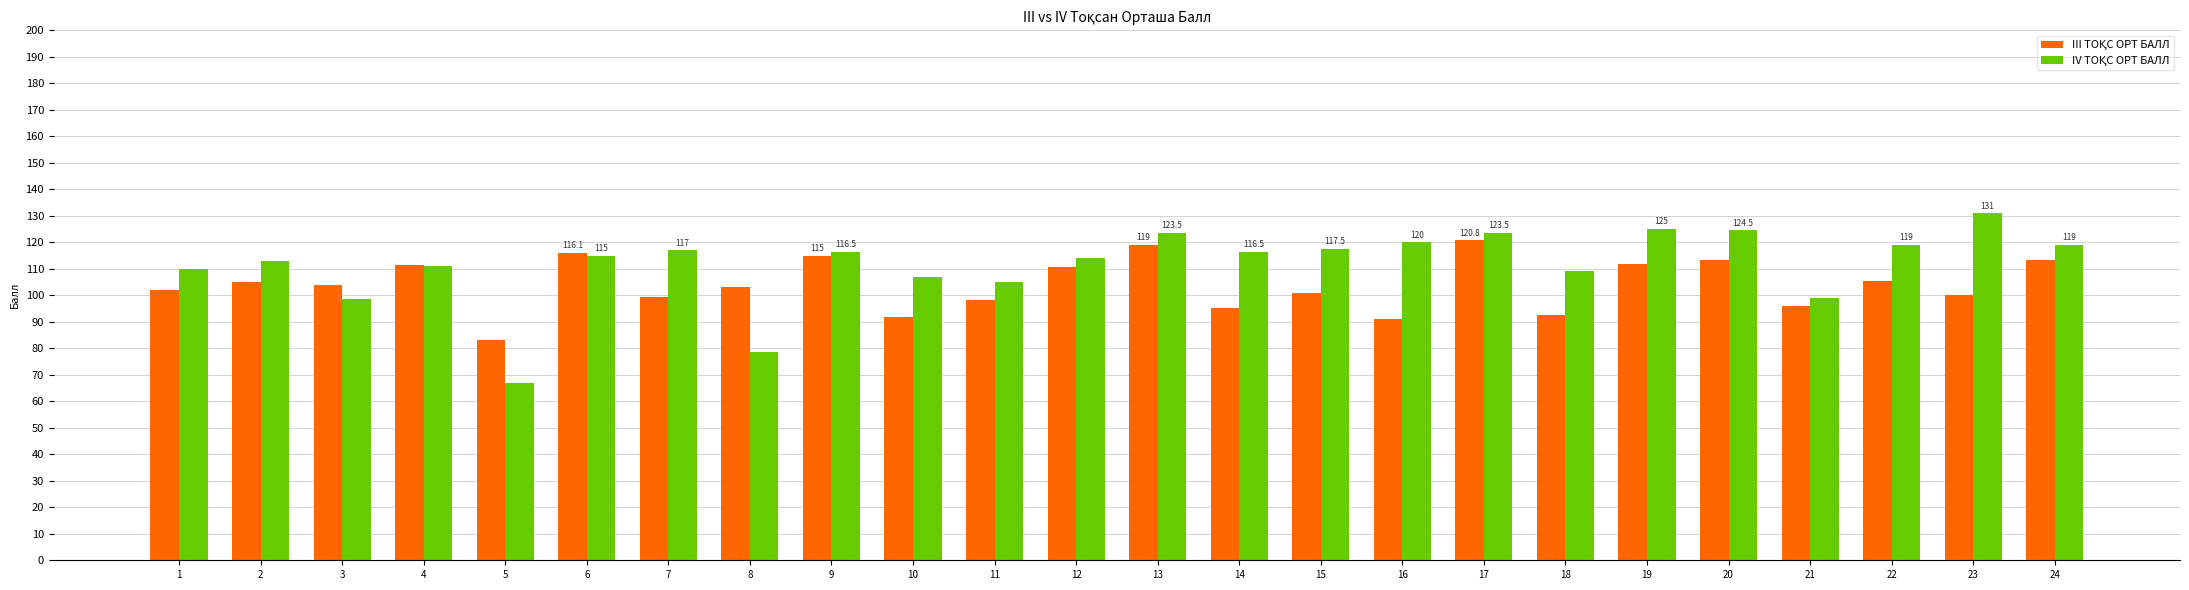

How many series are shown in this chart?

2